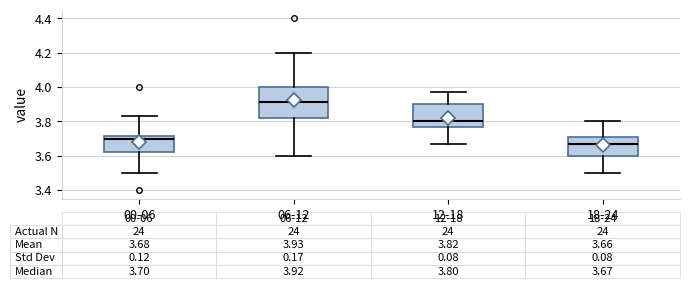

Which box's median line is the highest?

06-12